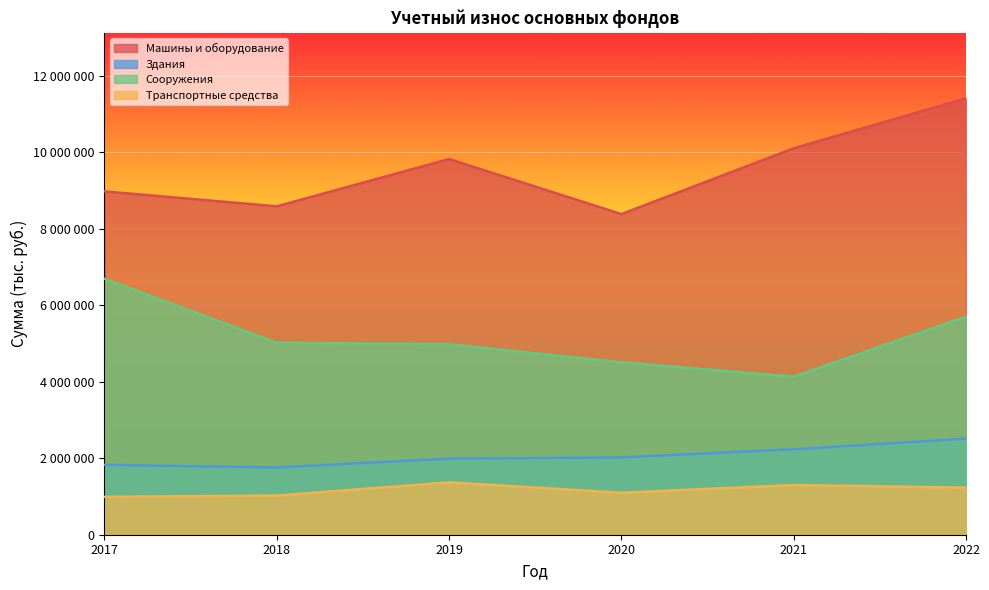

What is the value of the Здания point at the 4th from the left?

2021622